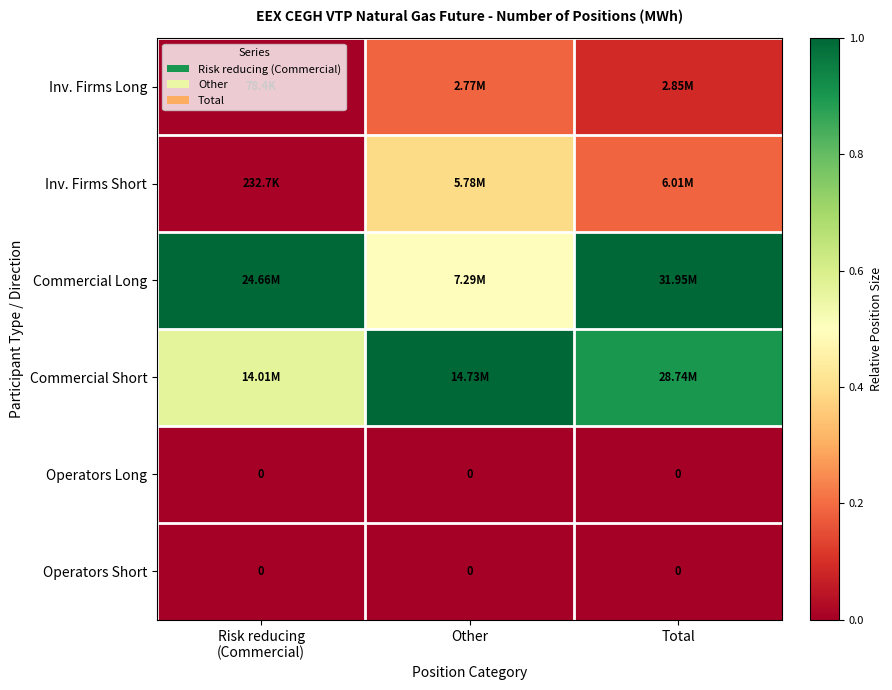

At which category is the sum across all series the highest?

Total